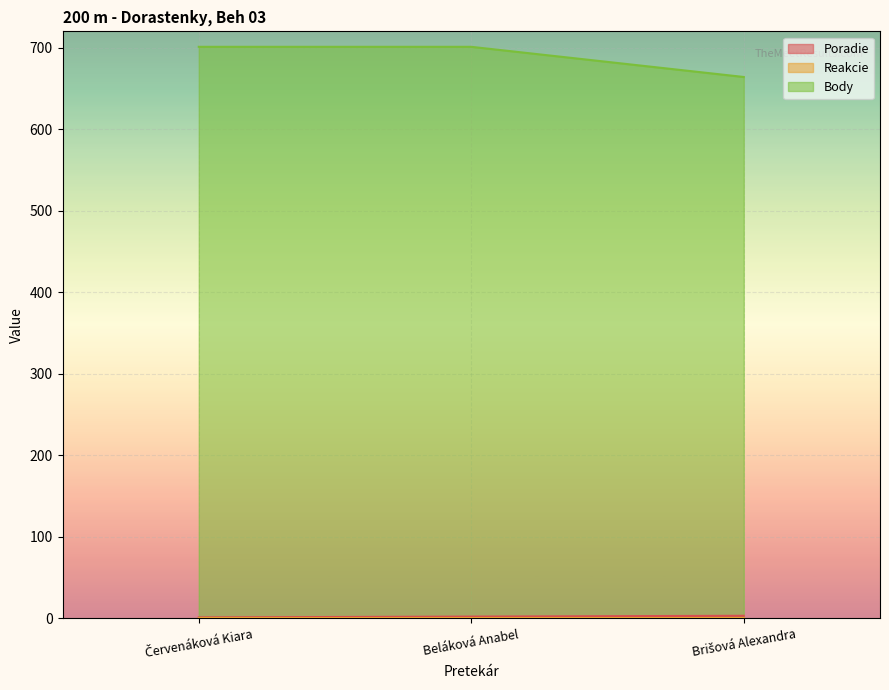

What is the total value across all series at Beláková Anabel?

703.2